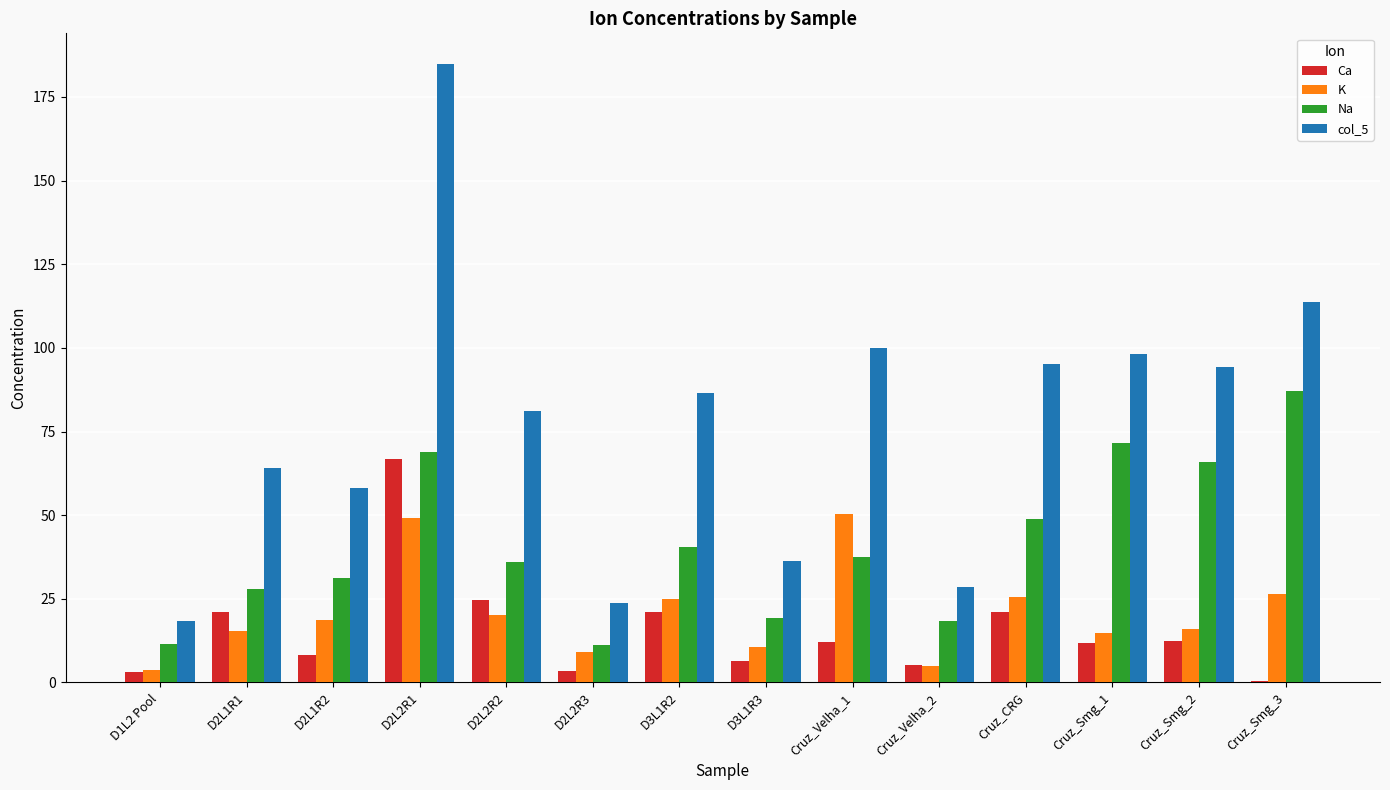

What are all the series names shown in the legend?

Ca, K, Na, col_5